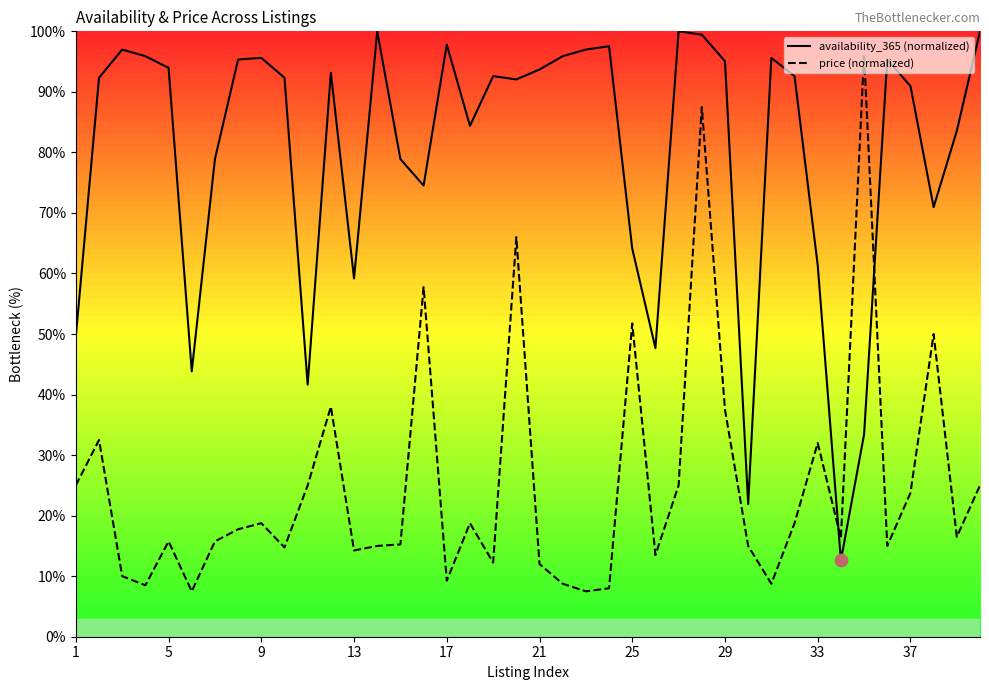

Is the value of price at 30 greater than the value of availability_365 at 33?

No